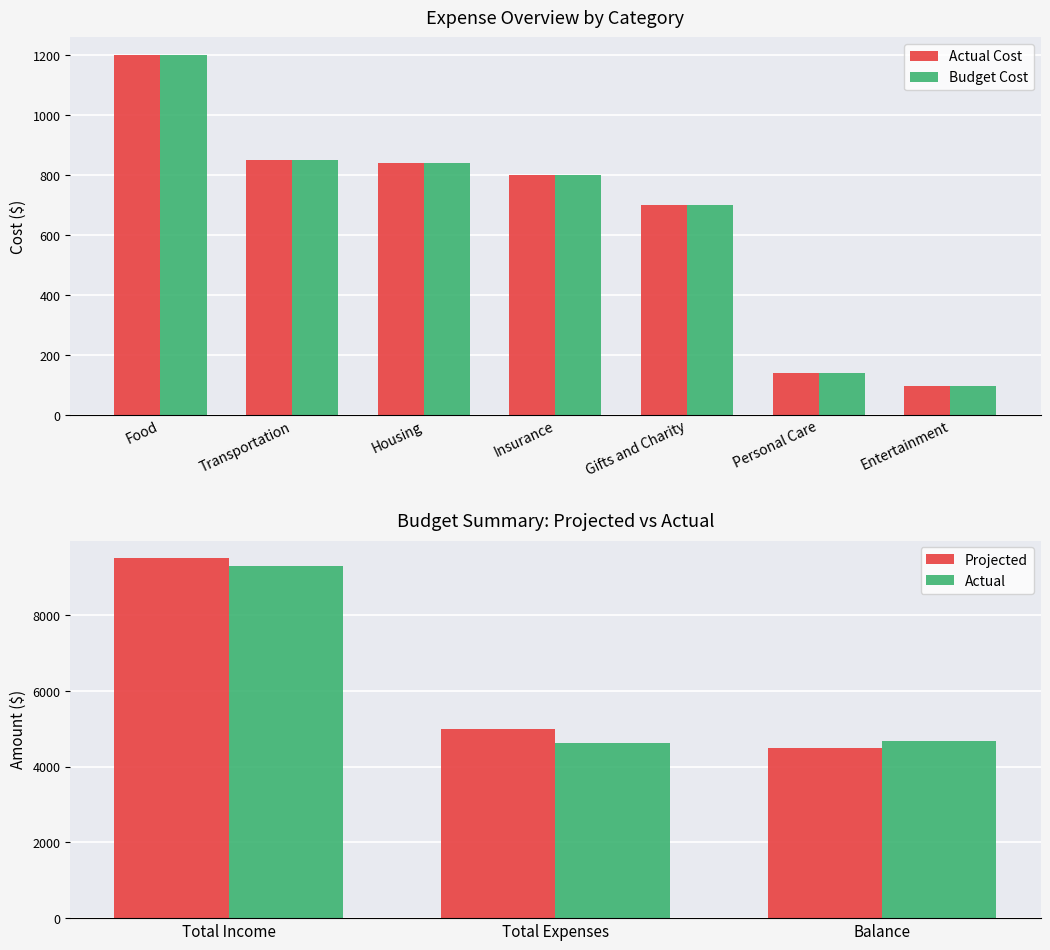

Count the number of data series in this chart.

2